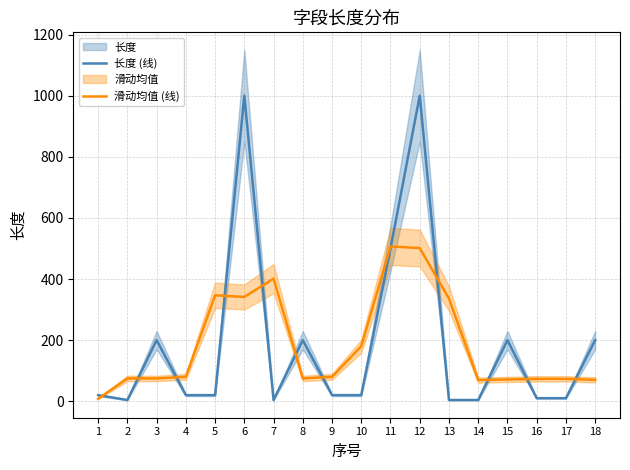

What is the difference between the highest and lowest values at 17?

63.3